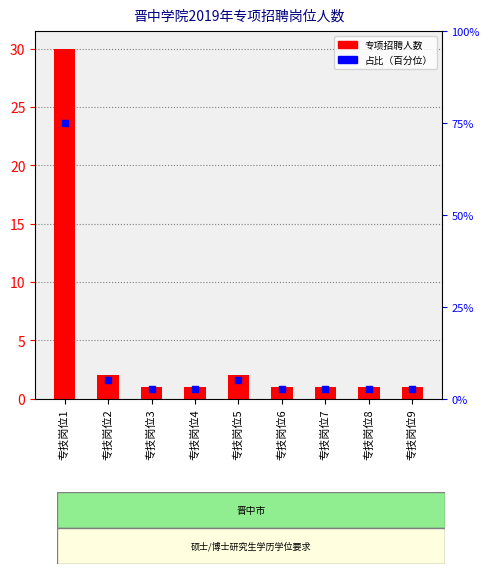

What are all the series names shown in the legend?

专项招聘人数, 百分比